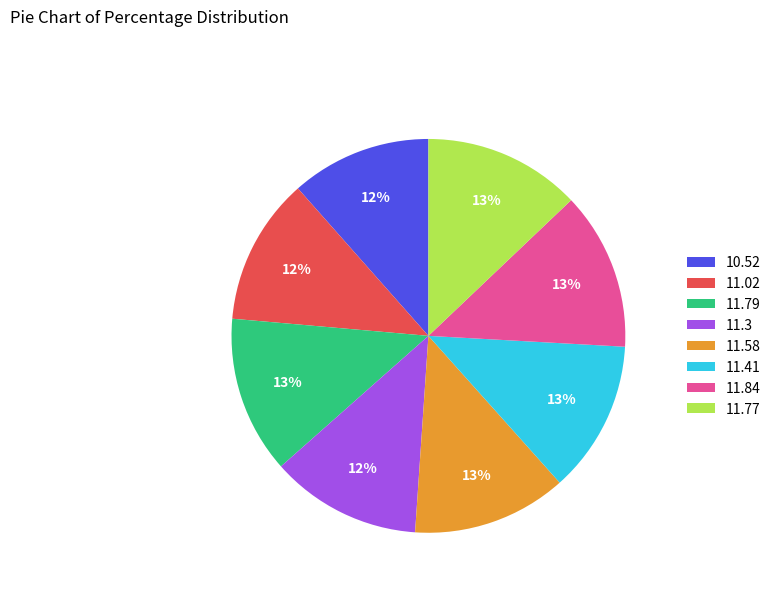

To the nearest percent, what portion does 11.79 represent?

13%